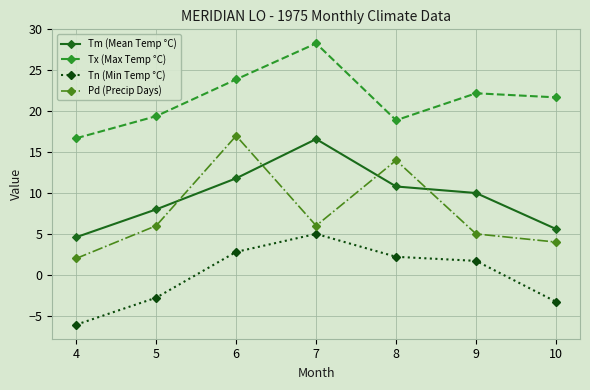

How many lines are shown in the chart?

4